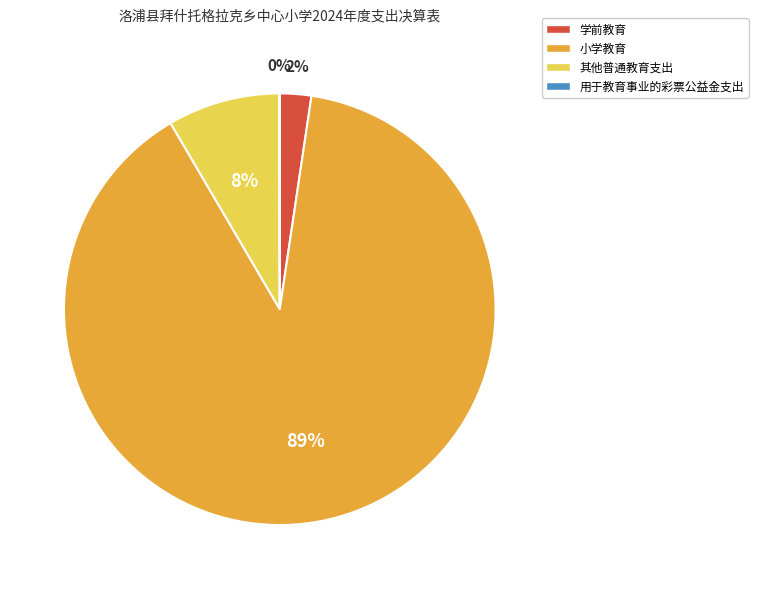

To the nearest percent, what percentage of the pie is 其他普通教育支出?

8%